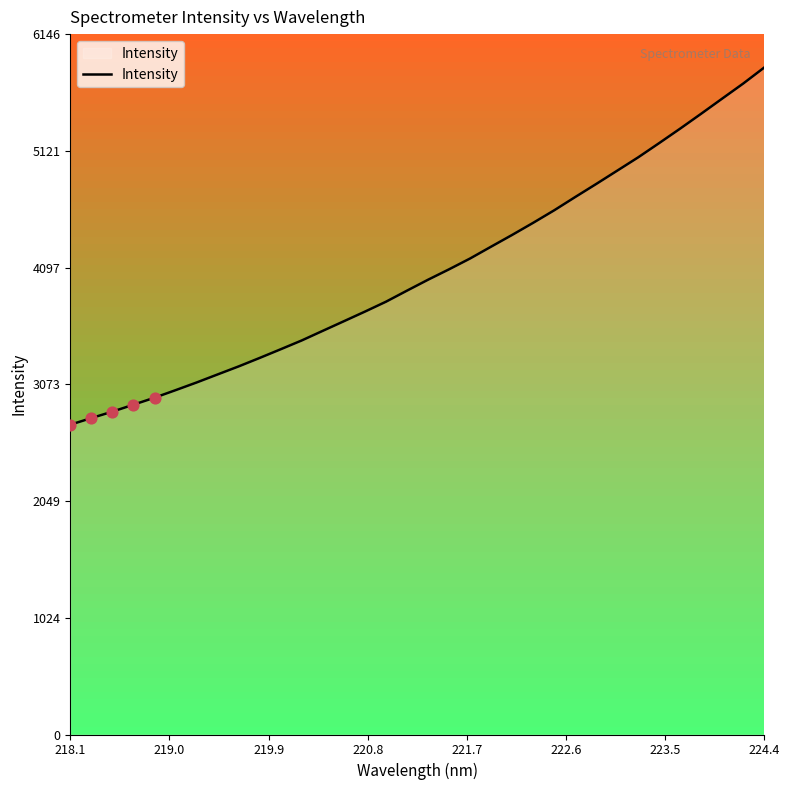

What is the difference between the maximum and minimum values?

3134.7